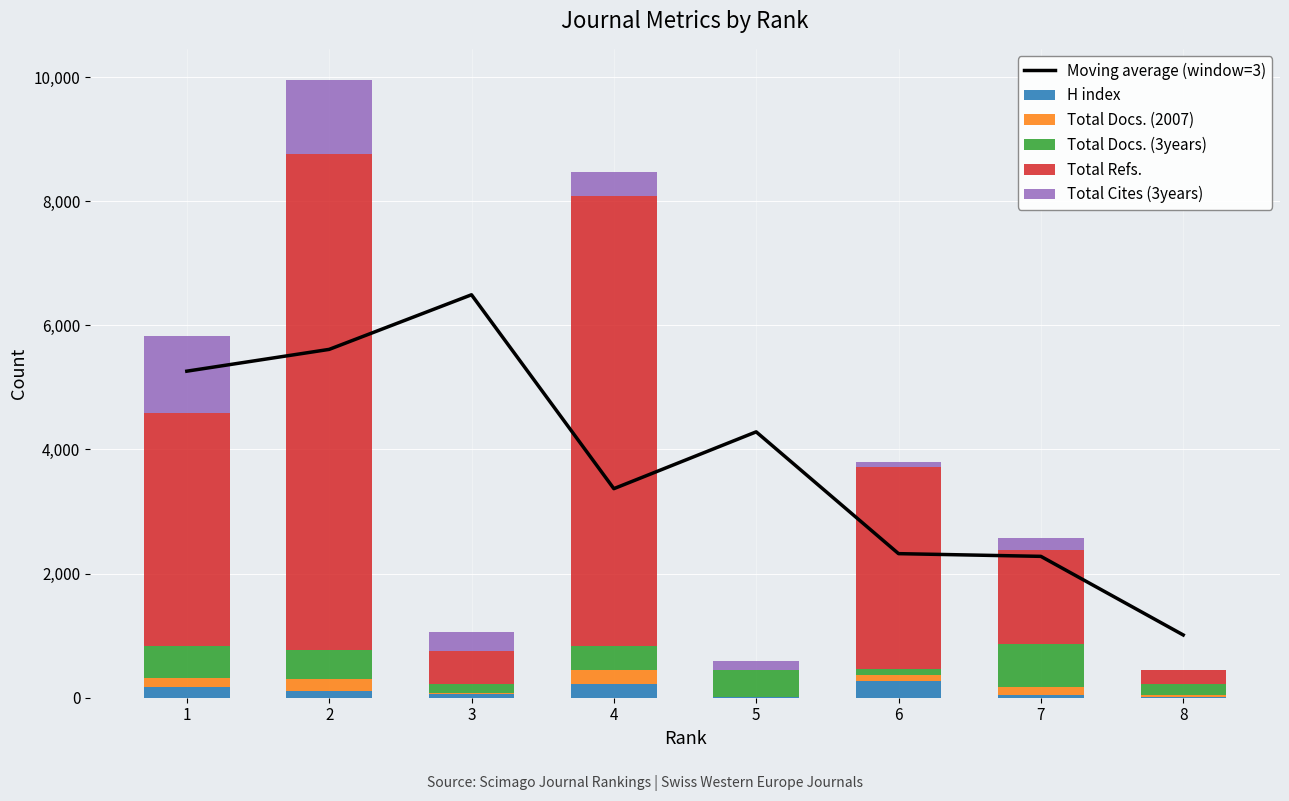

What is the average value of the Moving average (window=3) series?

3828.5